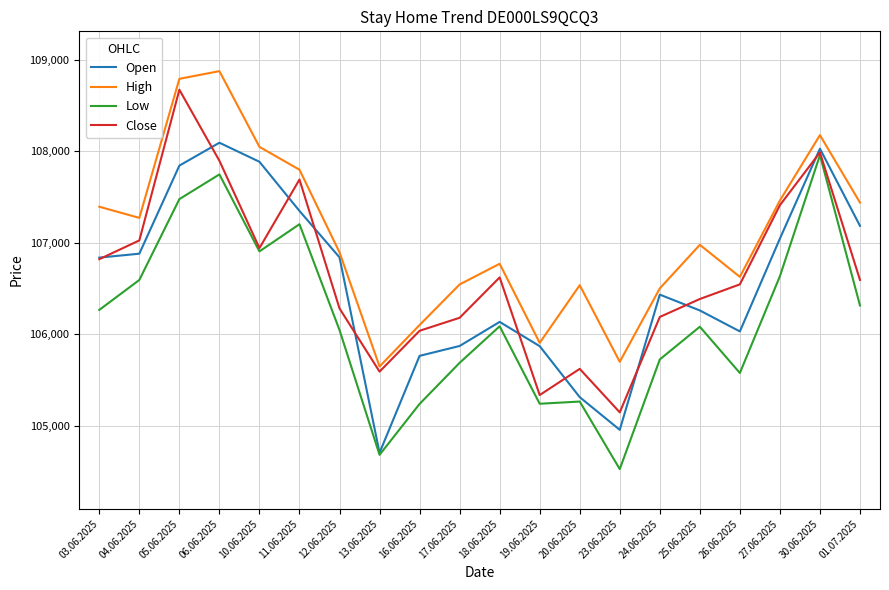

True or false: High has a value of 107440 at 01.07.2025.

True